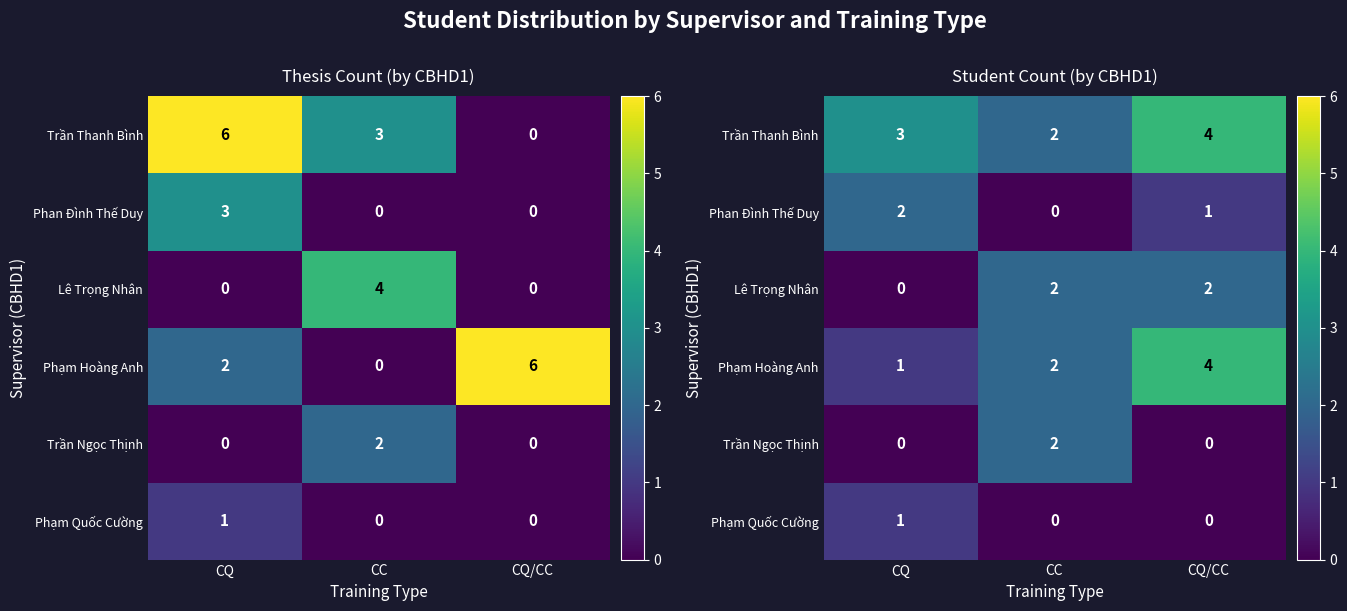

Is the value of Phạm Quốc Cường at CC greater than the value of Trần Thanh Bình at CC?

No